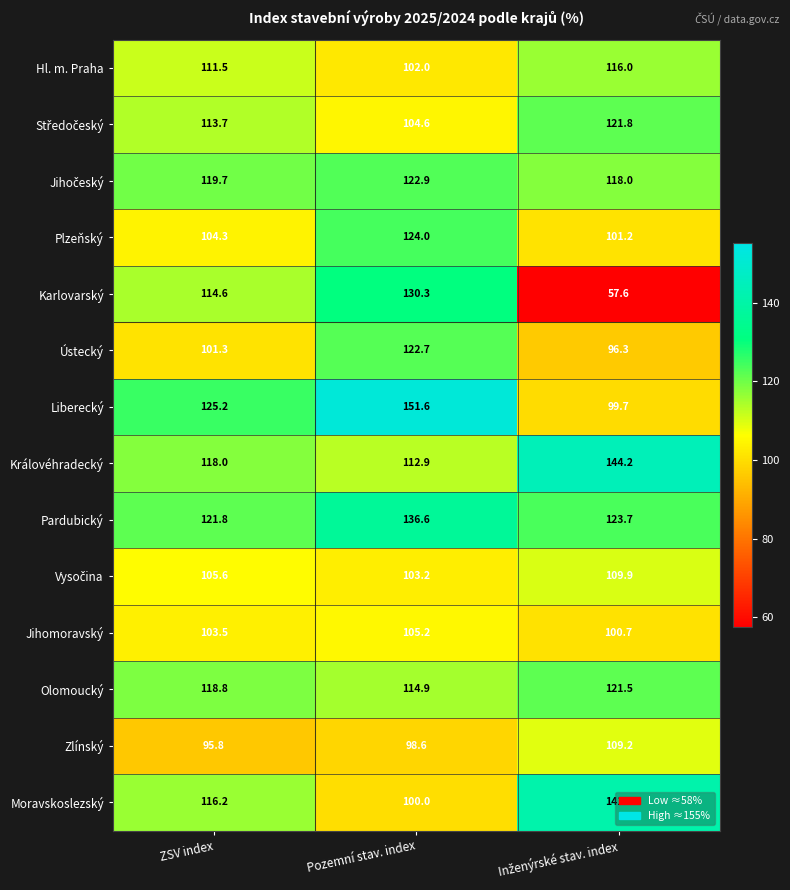

What is the difference between the Ústecký values at ZSV index and Pozemní stav. index?

21.4